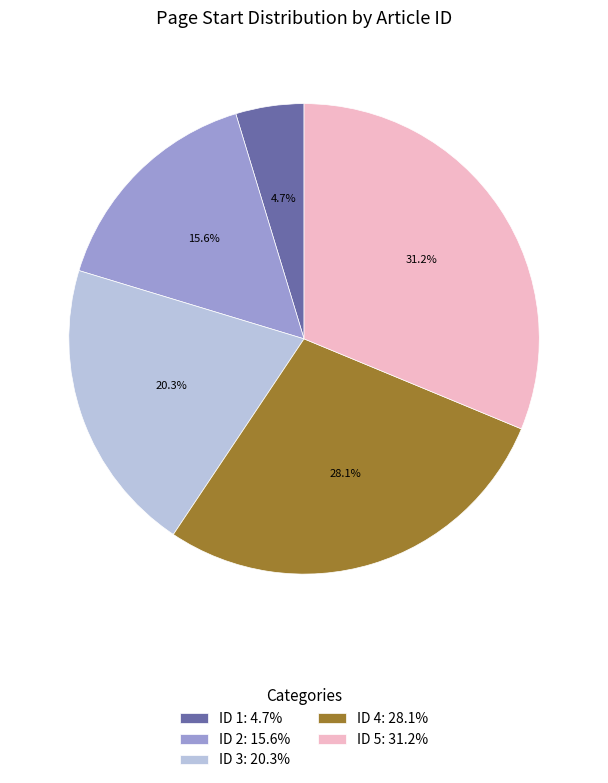

Does ID 1 account for over 50% of the chart?

No